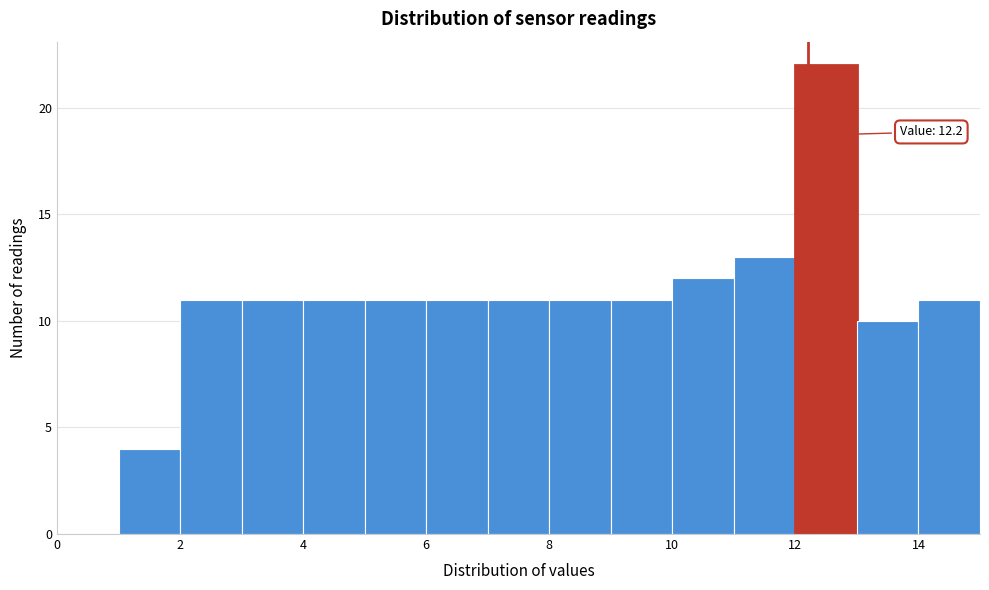

Over which range of the x-axis is the bar tallest?

12 to 13